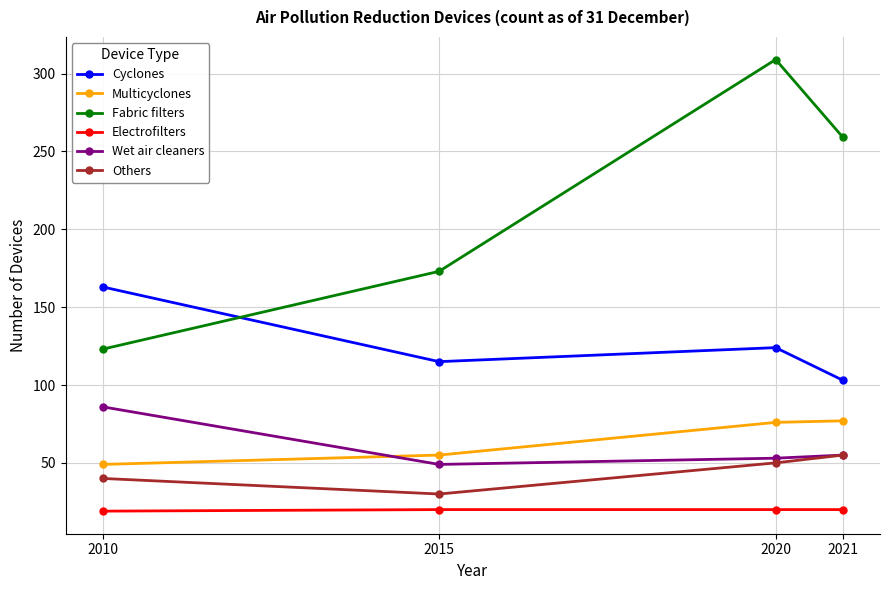

True or false: Others and Fabric filters cross at least once.

False